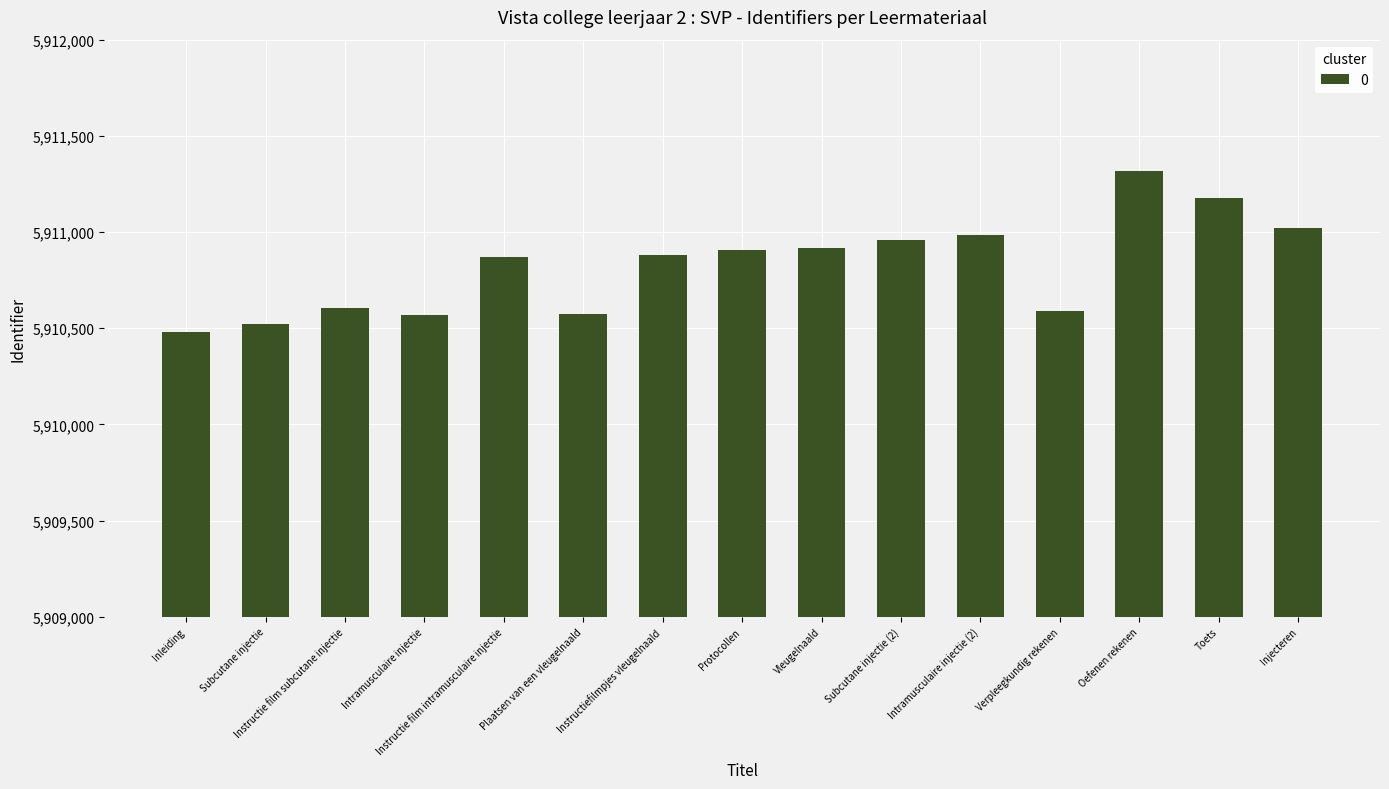

Which category has the highest value across all series?

Oefenen rekenen